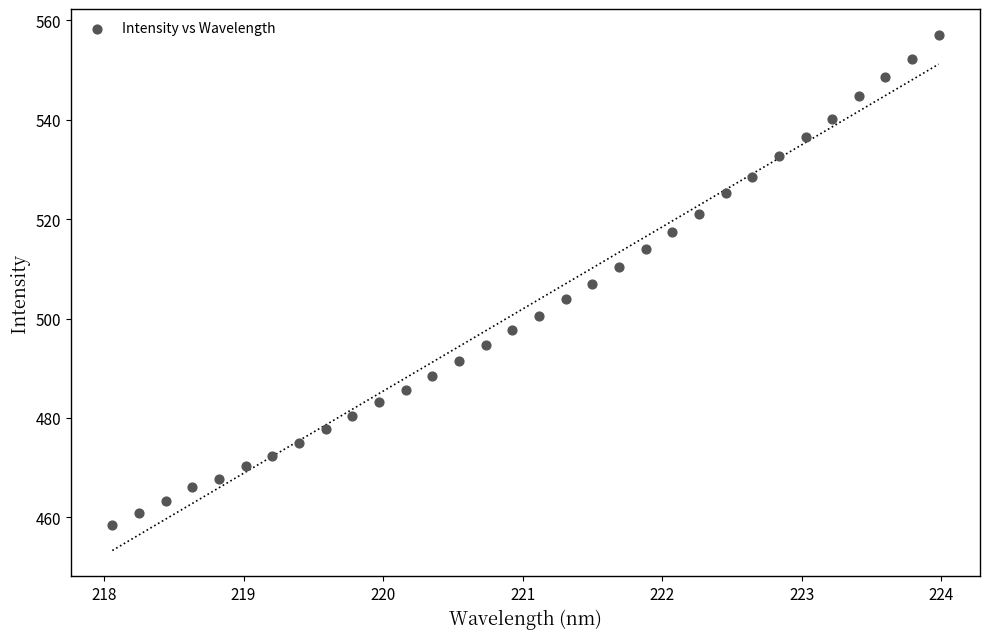

What is the range of X values (max minus min)?

5.9